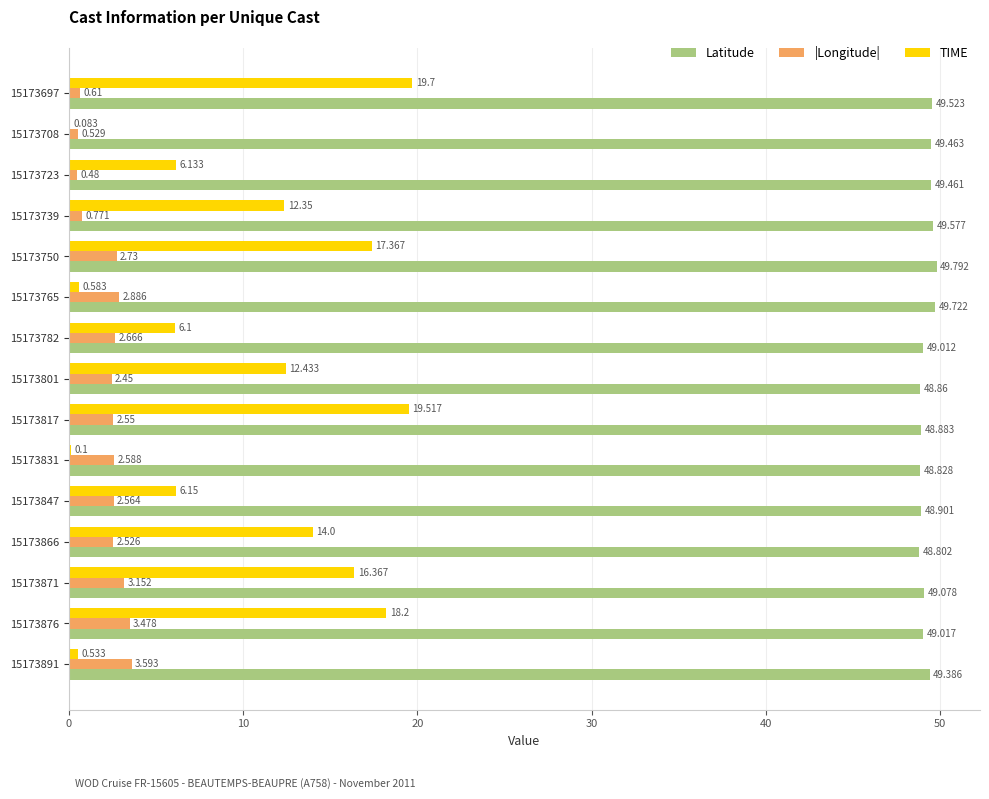

Which series changed the most between 15173739 and 15173750?

TIME